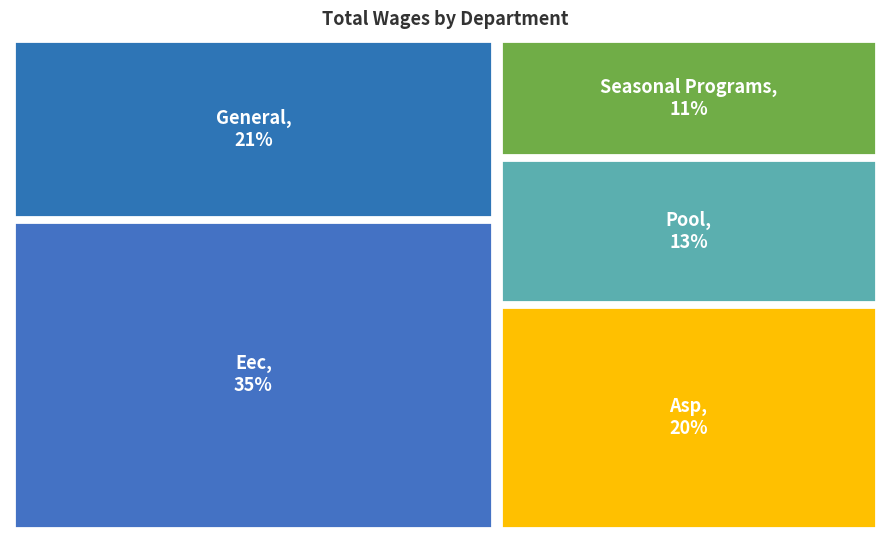

Is the sum of 33 and 21 greater than half?

No